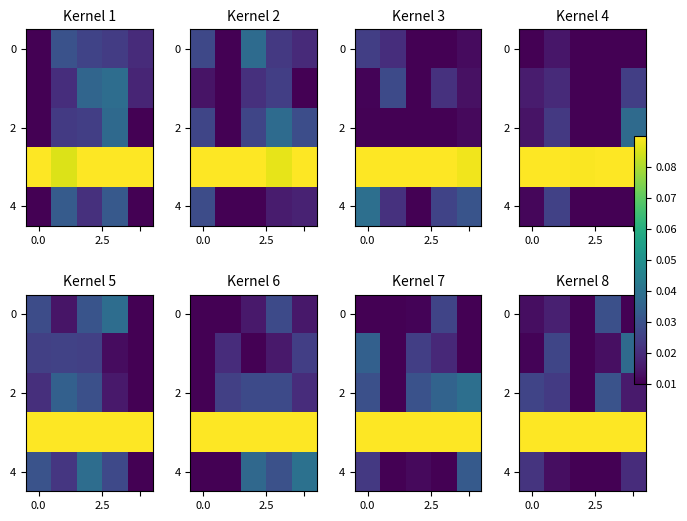

What is the maximum value shown in the chart?

0.1